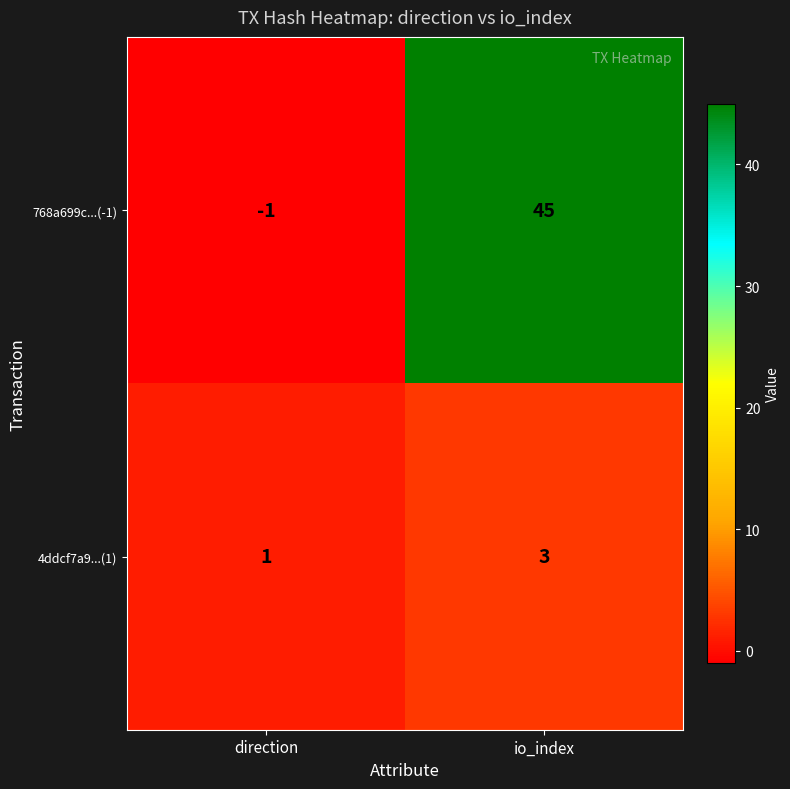

Reading left to right, extract all data points from this chart.

768a699c...(-1): -1	45
4ddcf7a9...(1): 1	3